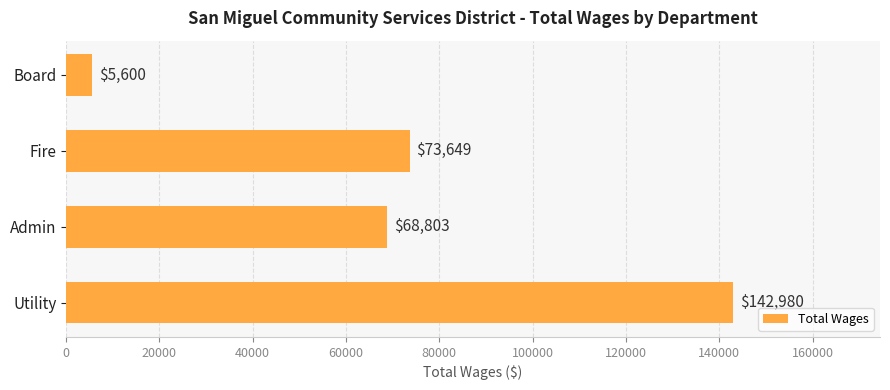

What is the greatest value displayed?

142980